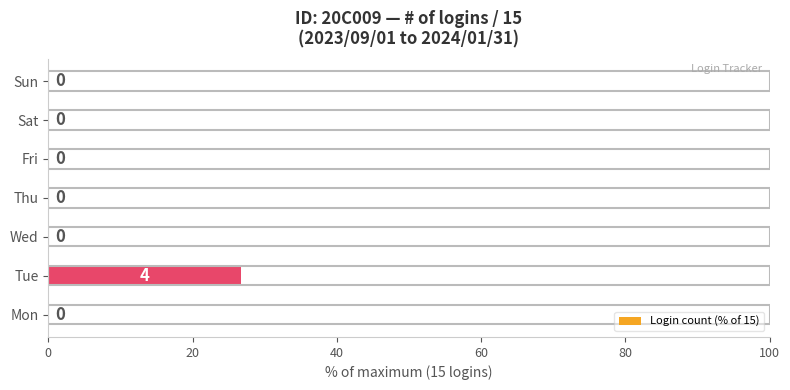

The chart shows a value of 0.0 at Sun. True or false?

True